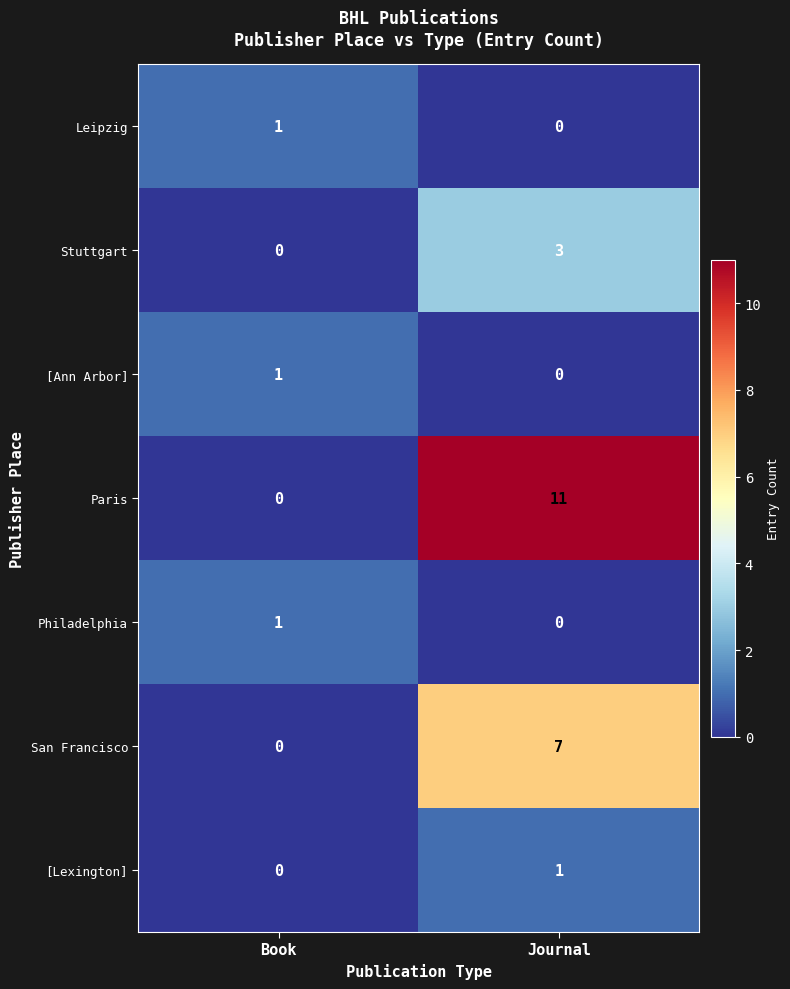

Which series has the widest spread of values?

Paris